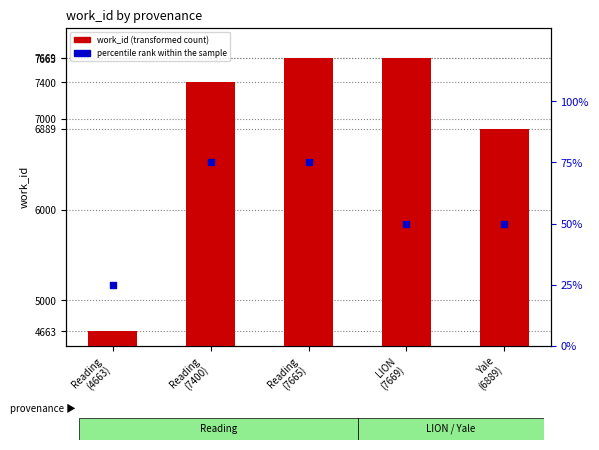

Which series contains the lowest Y value?

percentile rank within the sample